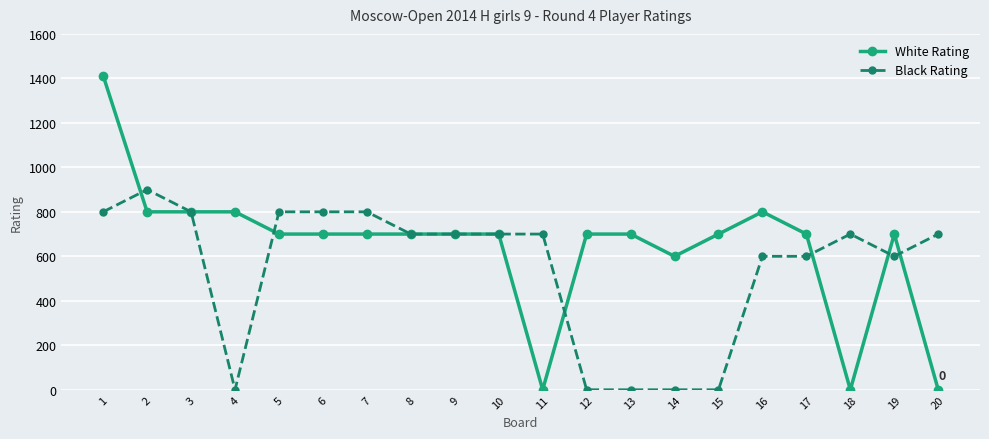

What is the total value across all series at 18?

700